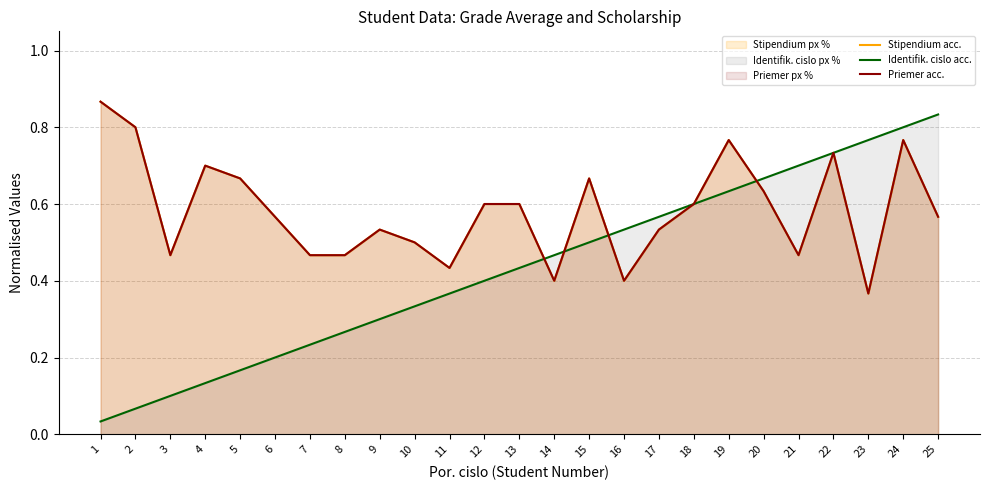

After their last crossing, which series has the higher values: Identifik. cislo acc. or Stipendium acc.?

Identifik. cislo acc.